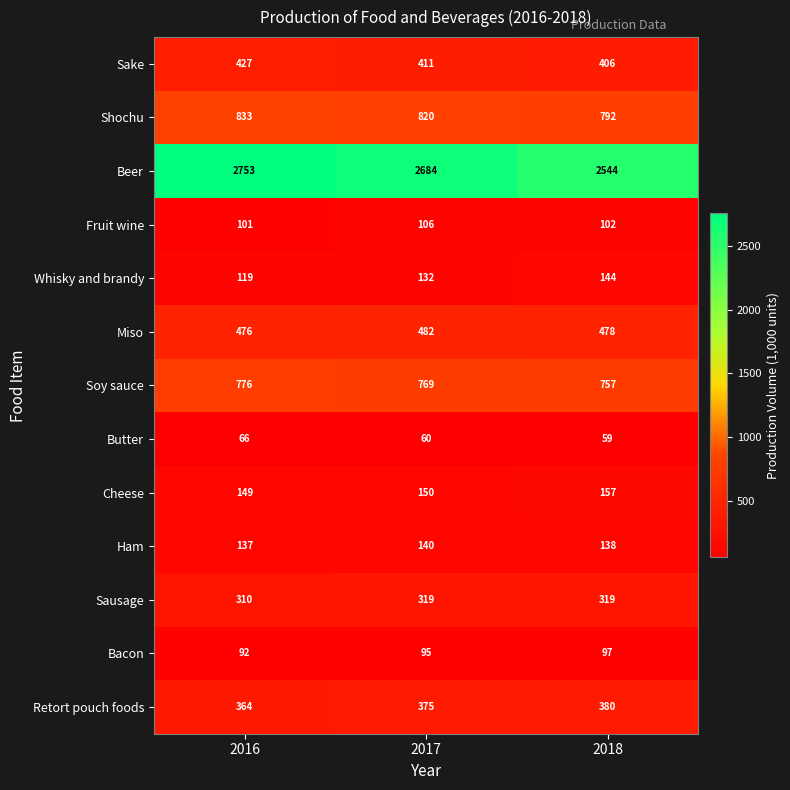

What is the difference between the second highest and minimum values in the Sausage series?

9